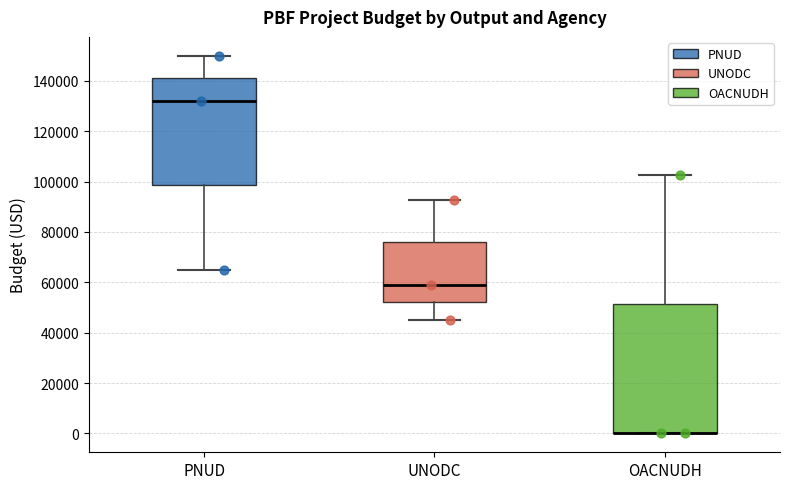

Where is the upper edge of the box for OACNUDH on the y-axis? The values are not printed on the chart, so give them approximately, as read against the axis.

52000